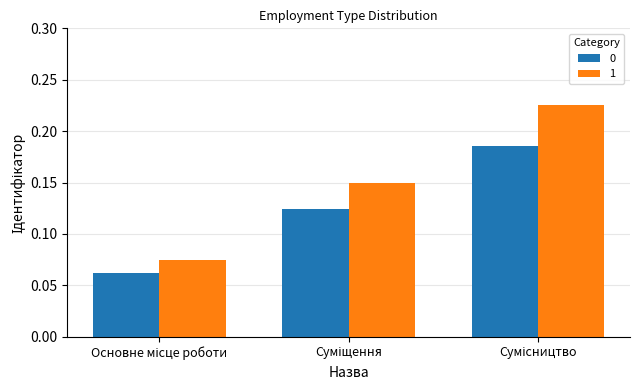

At how many categories does at least one series exceed 0?

3